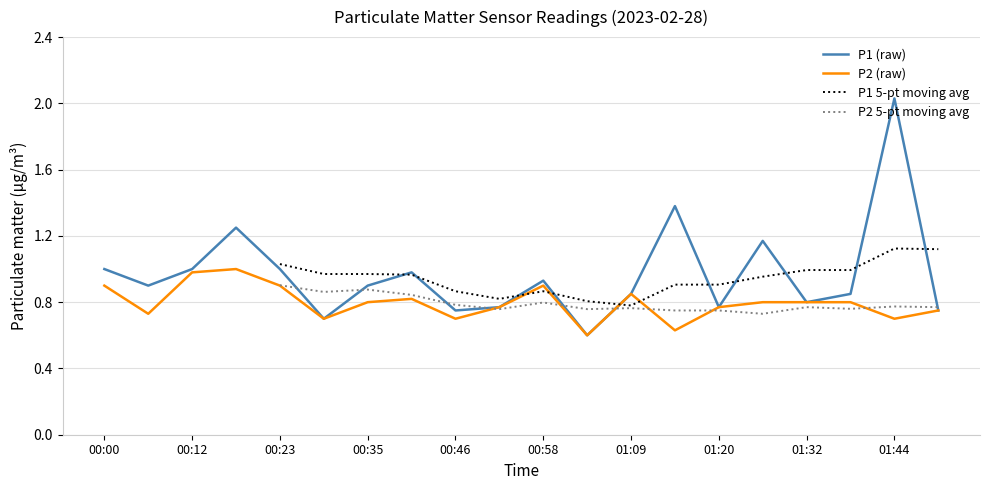

True or false: P2 has more than 2 interior local peaks.

True